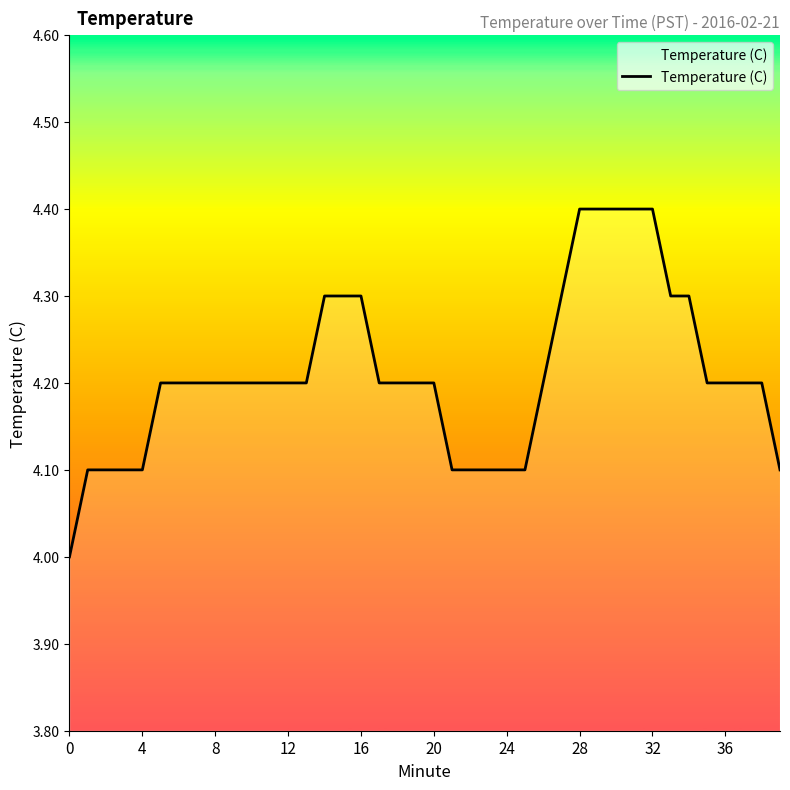

What is the greatest value displayed?

4.4